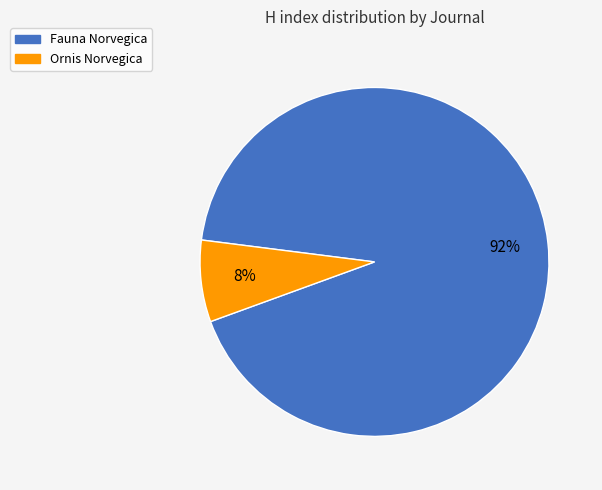

Rank the categories by value from highest to lowest.

Fauna Norvegica, Ornis Norvegica